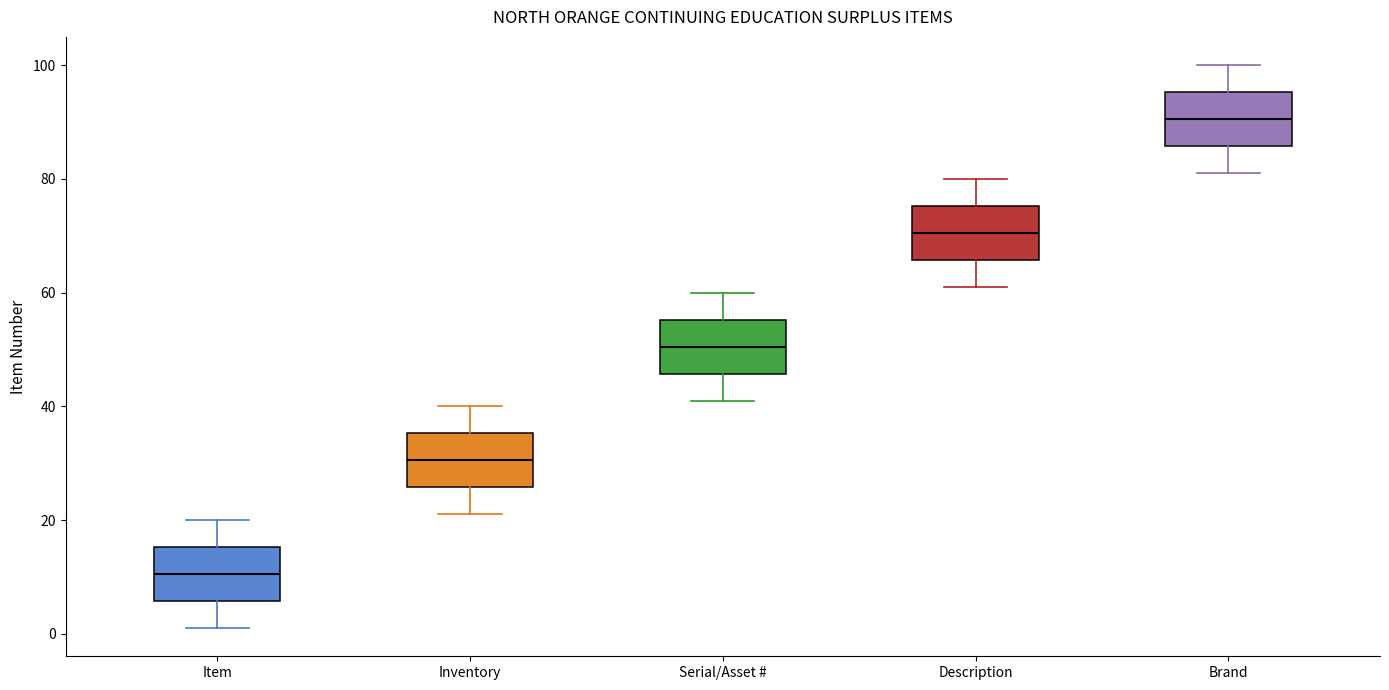

Reading left to right, read every box against the y-axis: the position of its median line, the range the box covers, and the ends of its whiskers. The values are not printed on the chart, so give them approximately, as read against the axis.

Item: median 10, box 6 to 16, whiskers 2 to 20
Inventory: median 30, box 26 to 36, whiskers 22 to 40
Serial/Asset #: median 50, box 46 to 56, whiskers 42 to 60
Description: median 70, box 66 to 76, whiskers 62 to 80
Brand: median 90, box 86 to 96, whiskers 82 to 100